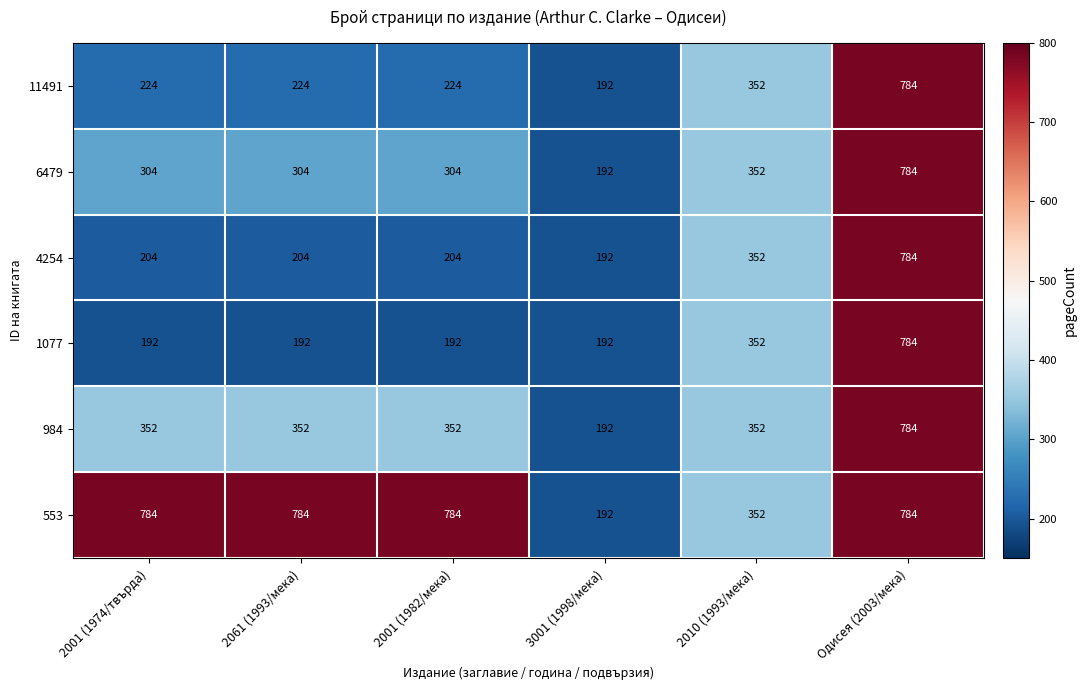

What is the spread (max minus min) of values at 2061 (1993/мека)?

592